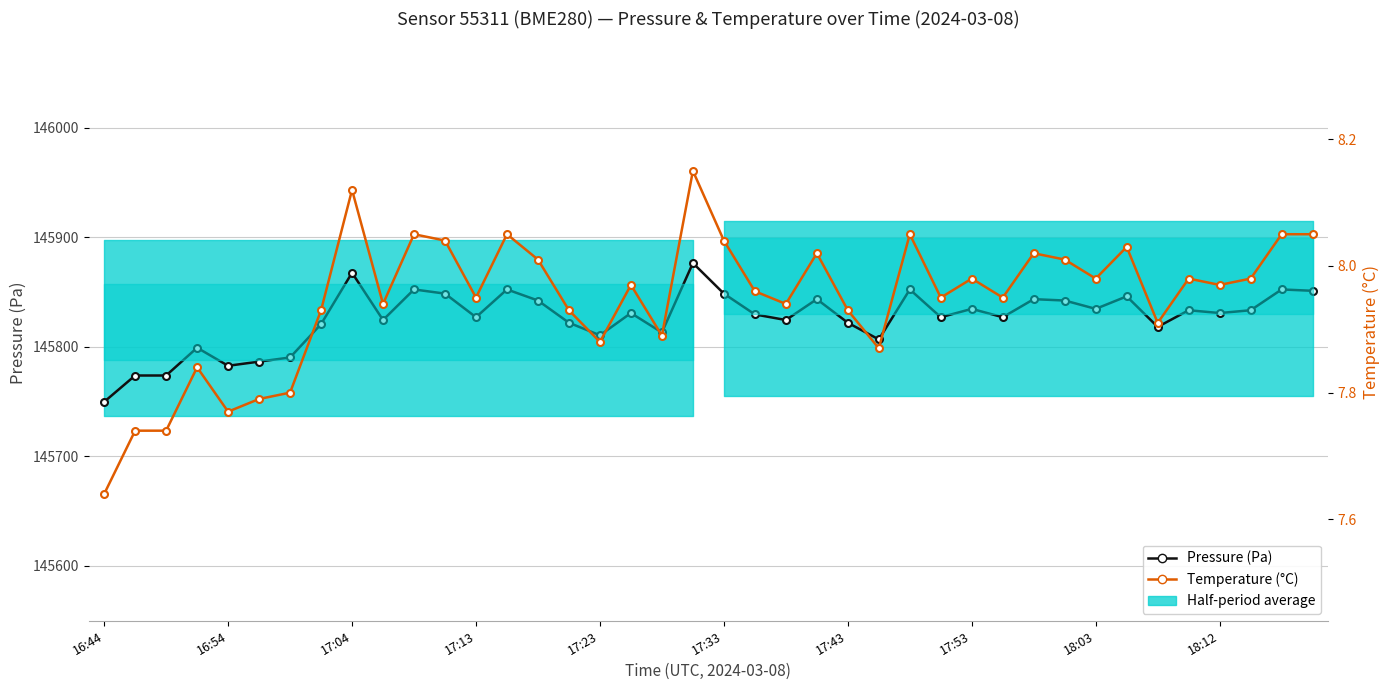

At how many categories does at least one series exceed 89035?

40